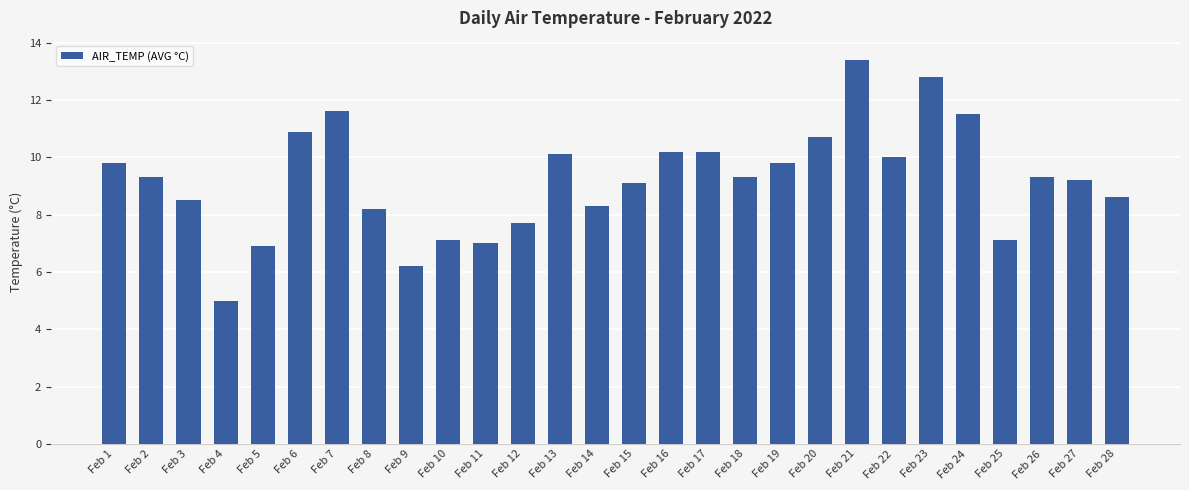

What is the minimum value shown in the chart?

5.0